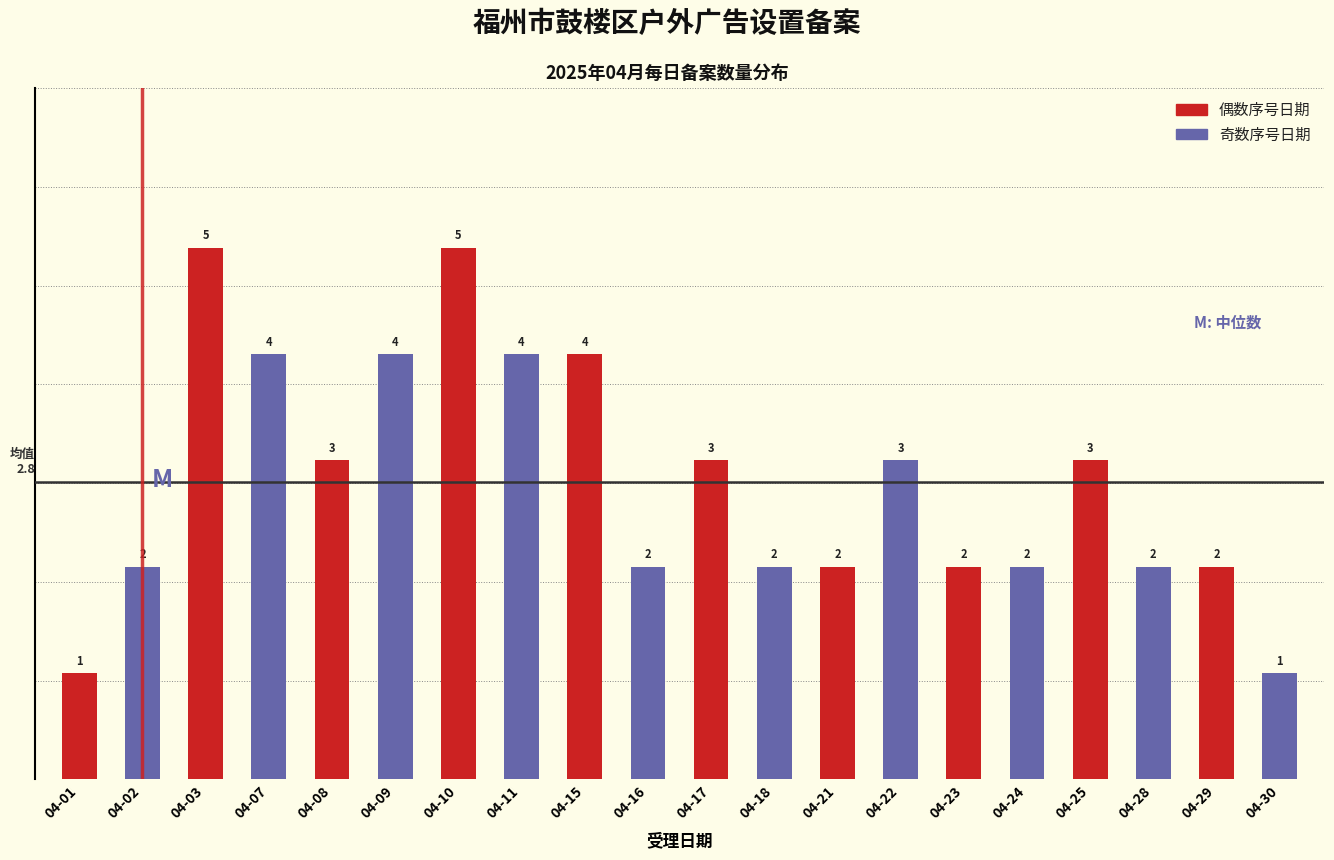

Reading left to right, what are all the values shown in this chart?

1	2	5	4	3	4	5	4	4	2	3	2	2	3	2	2	3	2	2	1